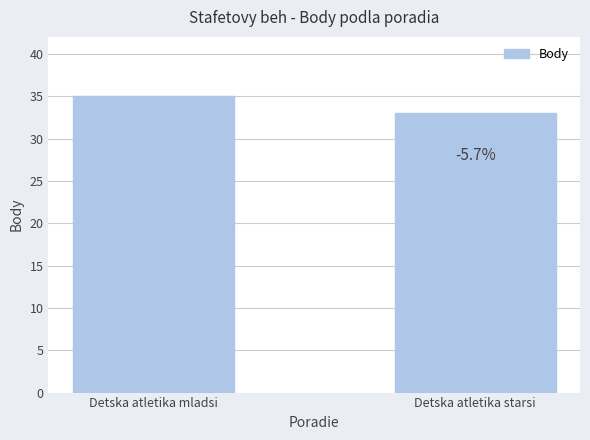

Read the value at Detska atletika starsi.

33